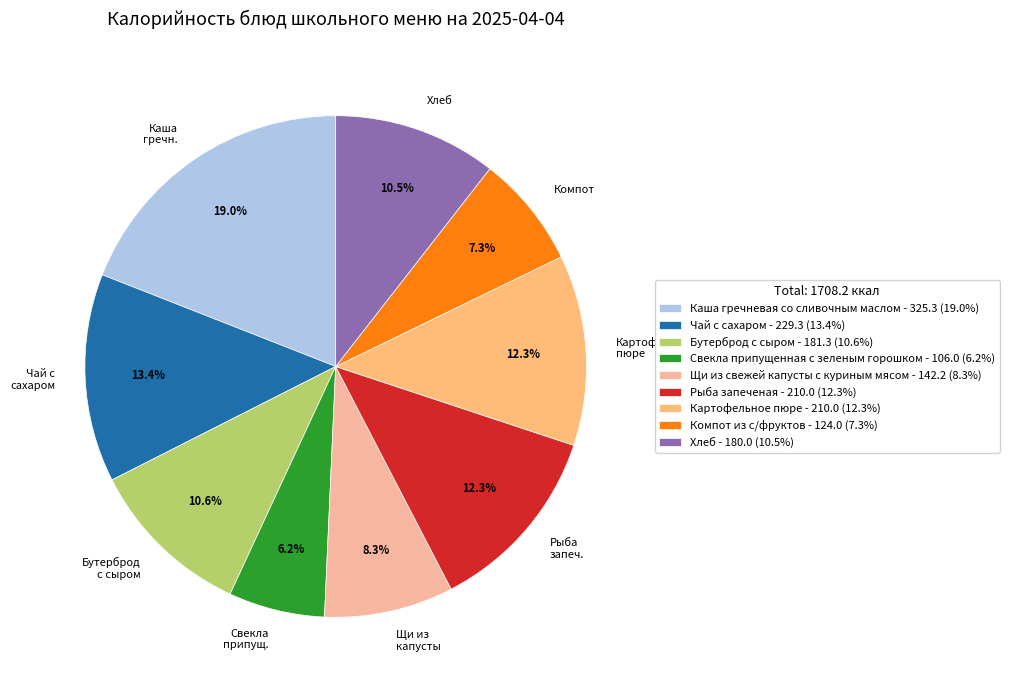

How much of the chart is everything except Рыба запеченая?

87.7%